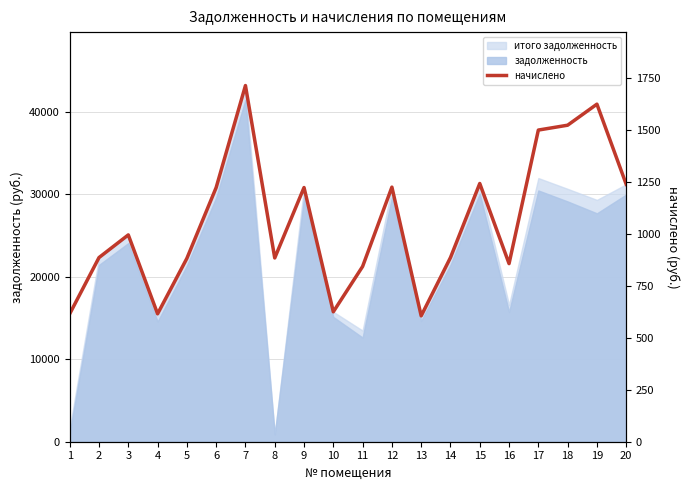

Reading left to right, what are all the values shown in this chart?

1=616.2	2=887.2	3=996.5	4=616.2	5=883.4	6=1224.6	7=1716.0	8=885.3	9=1224.6	10=626.0	11=844.4	12=1226.5	13=606.5	14=887.2	15=1244.1	16=858.0	17=1501.5	18=1524.9	19=1626.3	20=1240.2